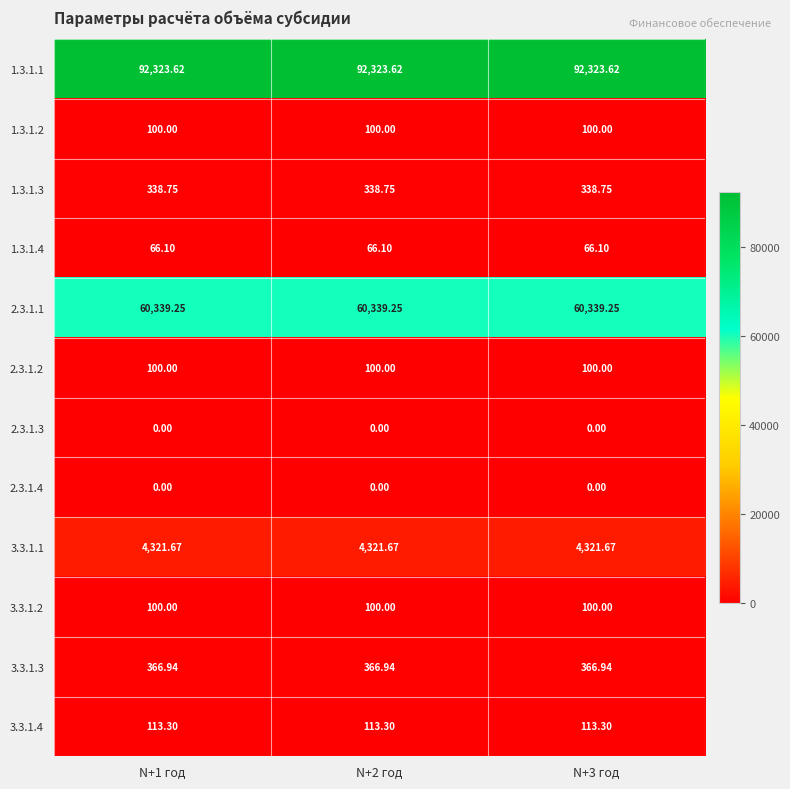

Is the value of 1.3.1.2 at N+2 год greater than the value of 1.3.1.3 at N+1 год?

No